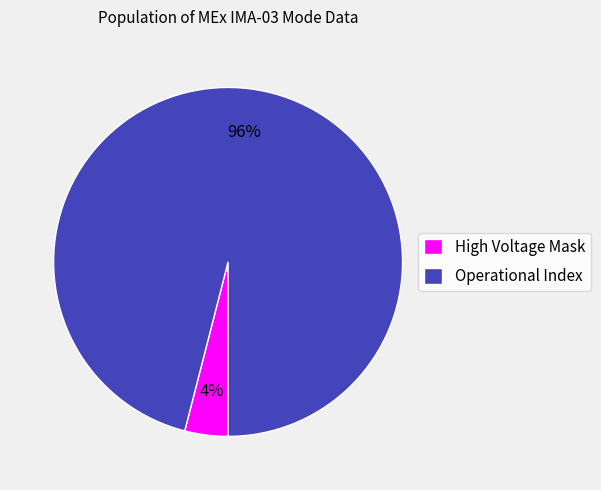

What is the largest slice in the pie chart?

Operational Index